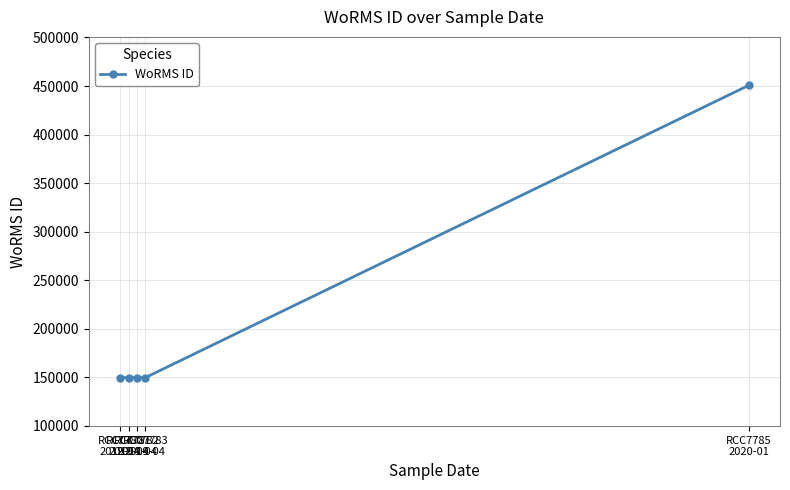

What is the label of the 3rd point from the left?

RCC7782
2019-04